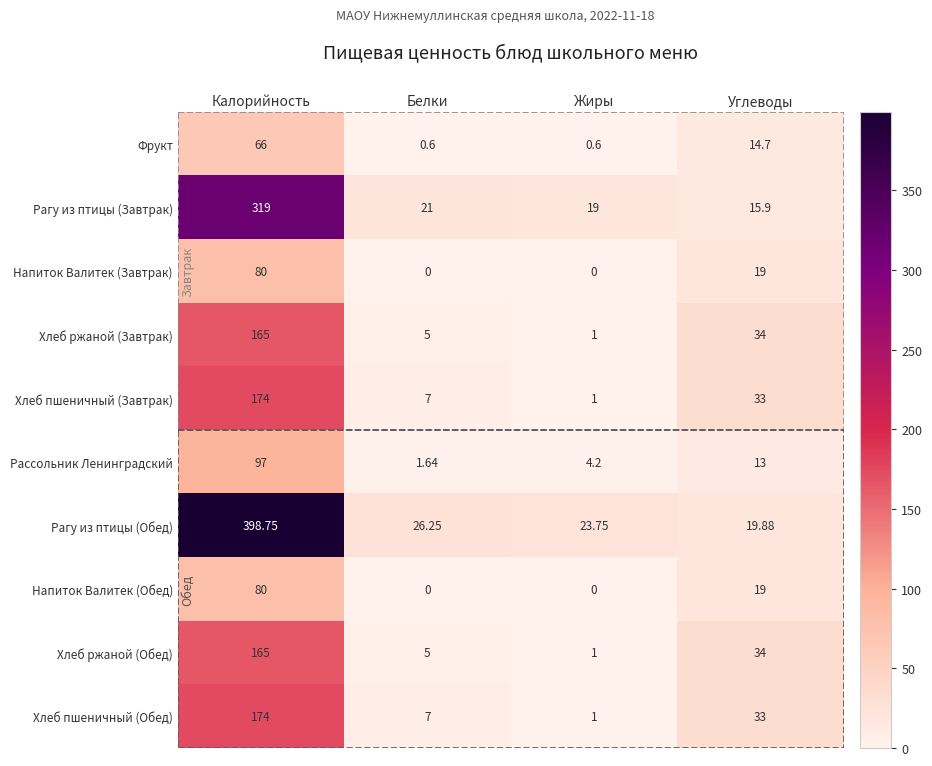

At which label does Хлеб ржаной (Завтрак) first exceed 34?

Калорийность